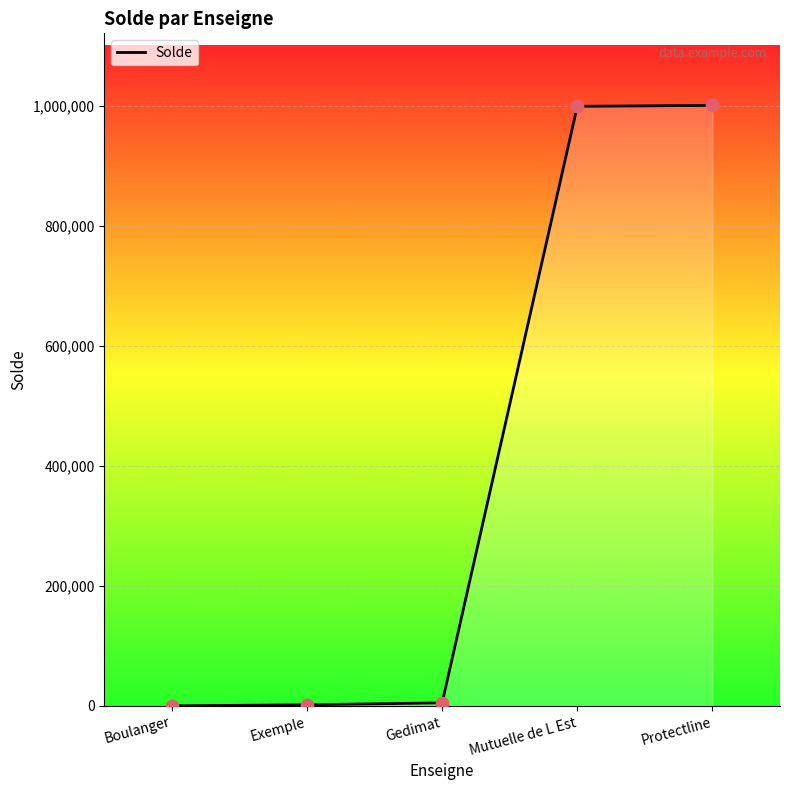

What is the greatest value displayed?

1001489